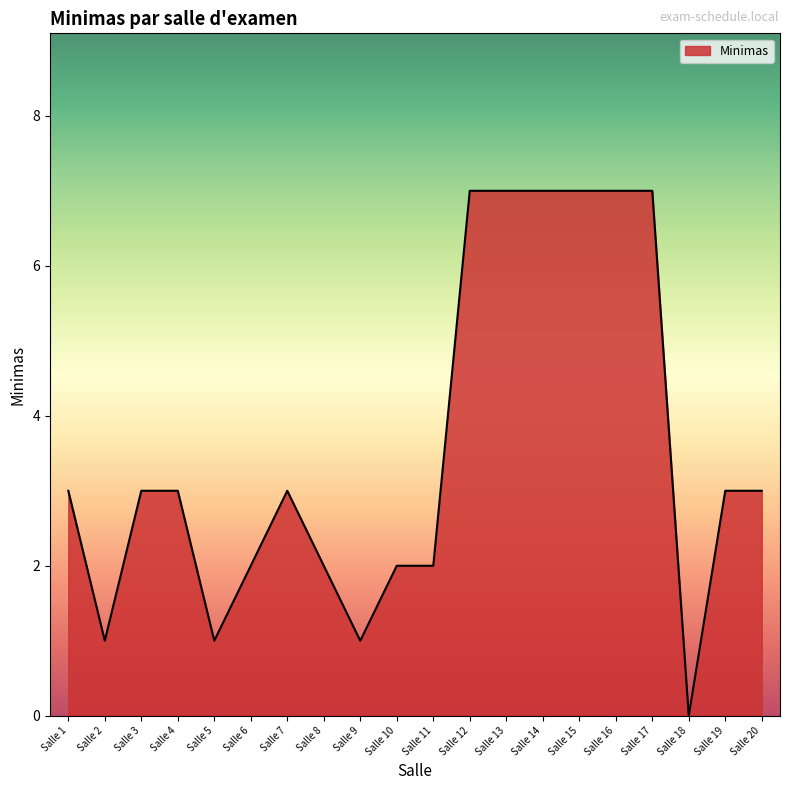

What is the difference between the maximum and second lowest values?

6